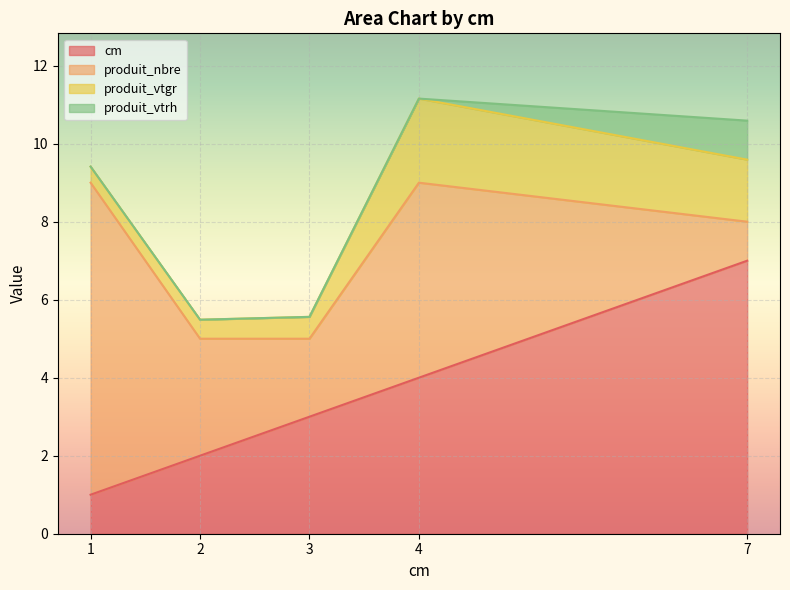

How many interior local peaks does the produit_vtgr series have?

1